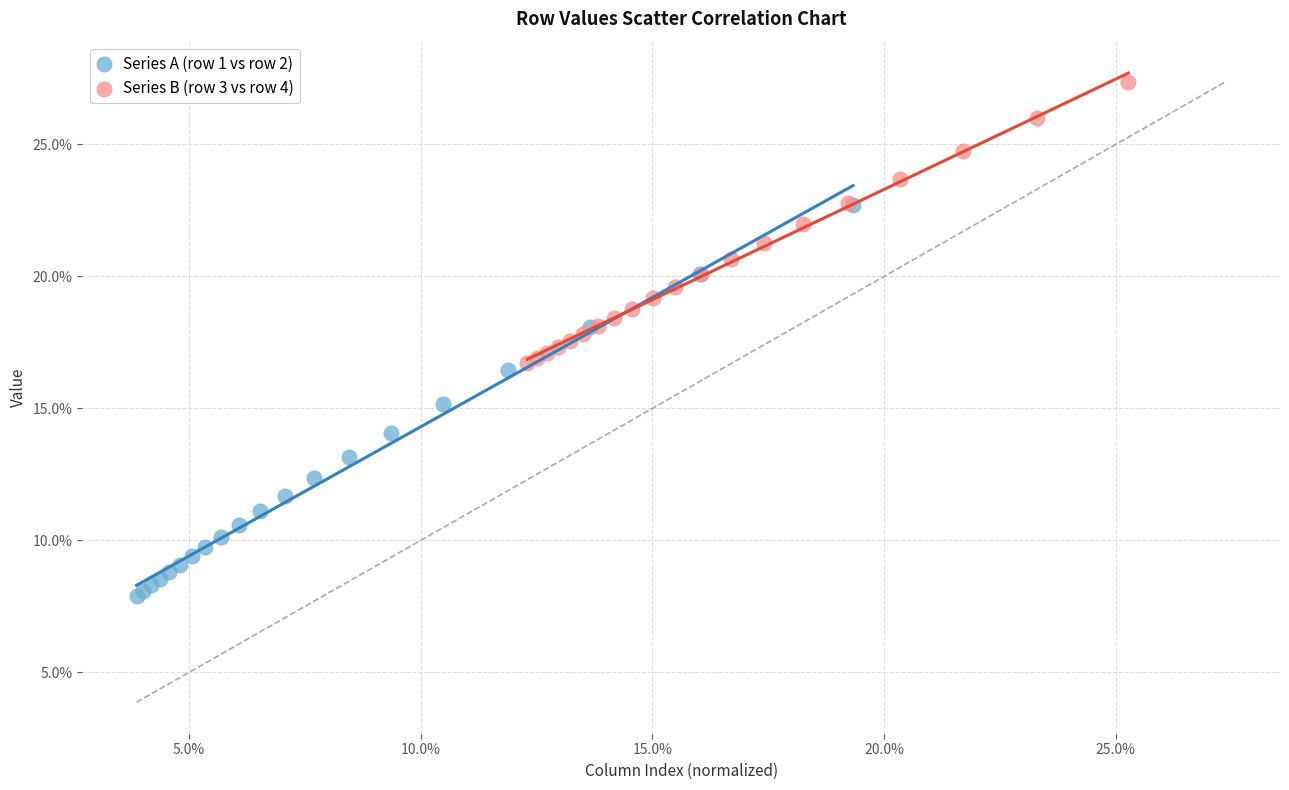

Which series contains the highest Y value?

Series B (row 3 vs row 4)